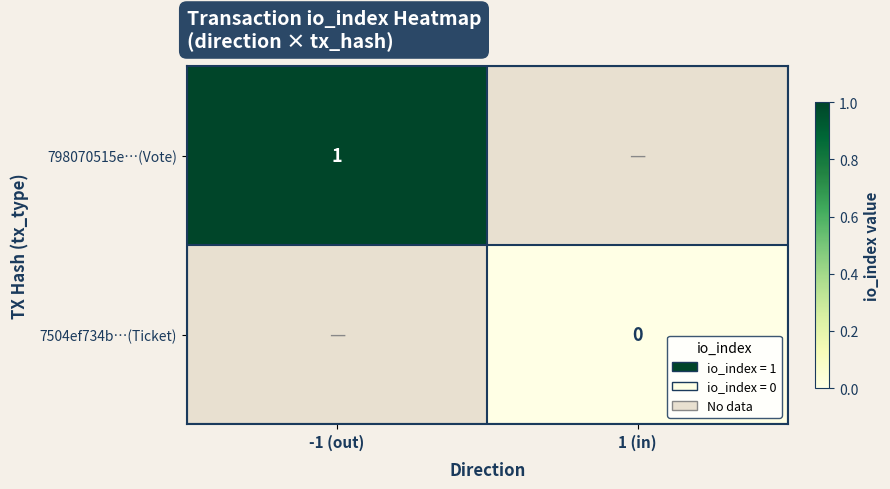

Is the value of 798070515e…(Vote) at -1 (out) greater than the value of 7504ef734b…(Ticket) at 1 (in)?

Yes